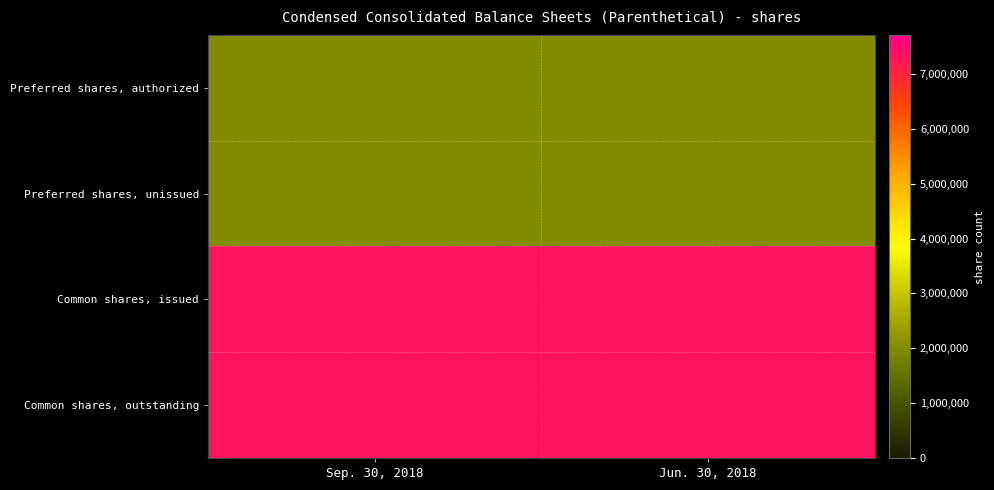

At which category is the sum across all series the highest?

Sep. 30, 2018